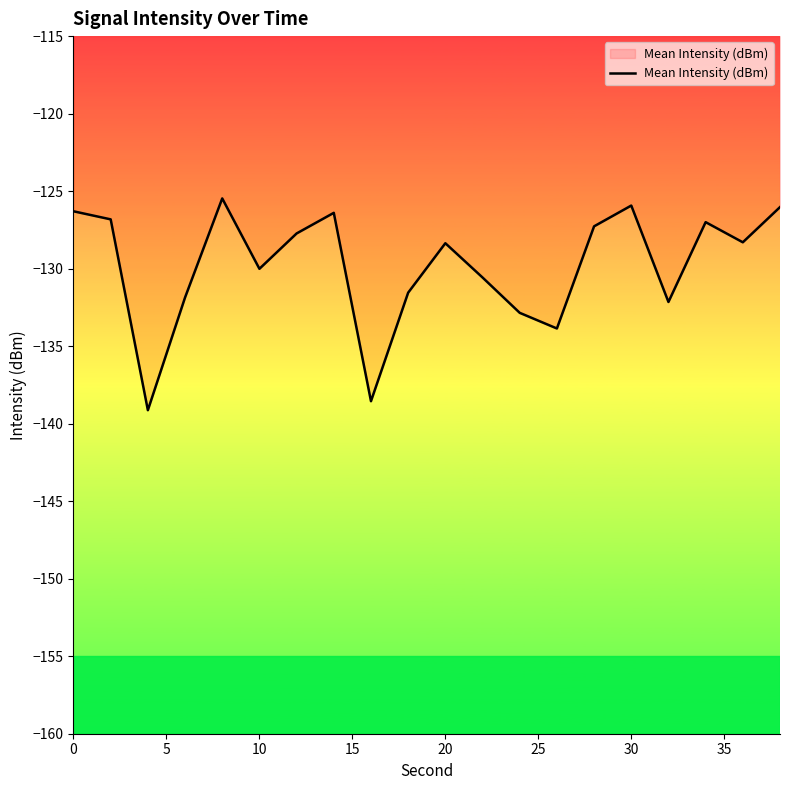

How many values exceed -128?

9